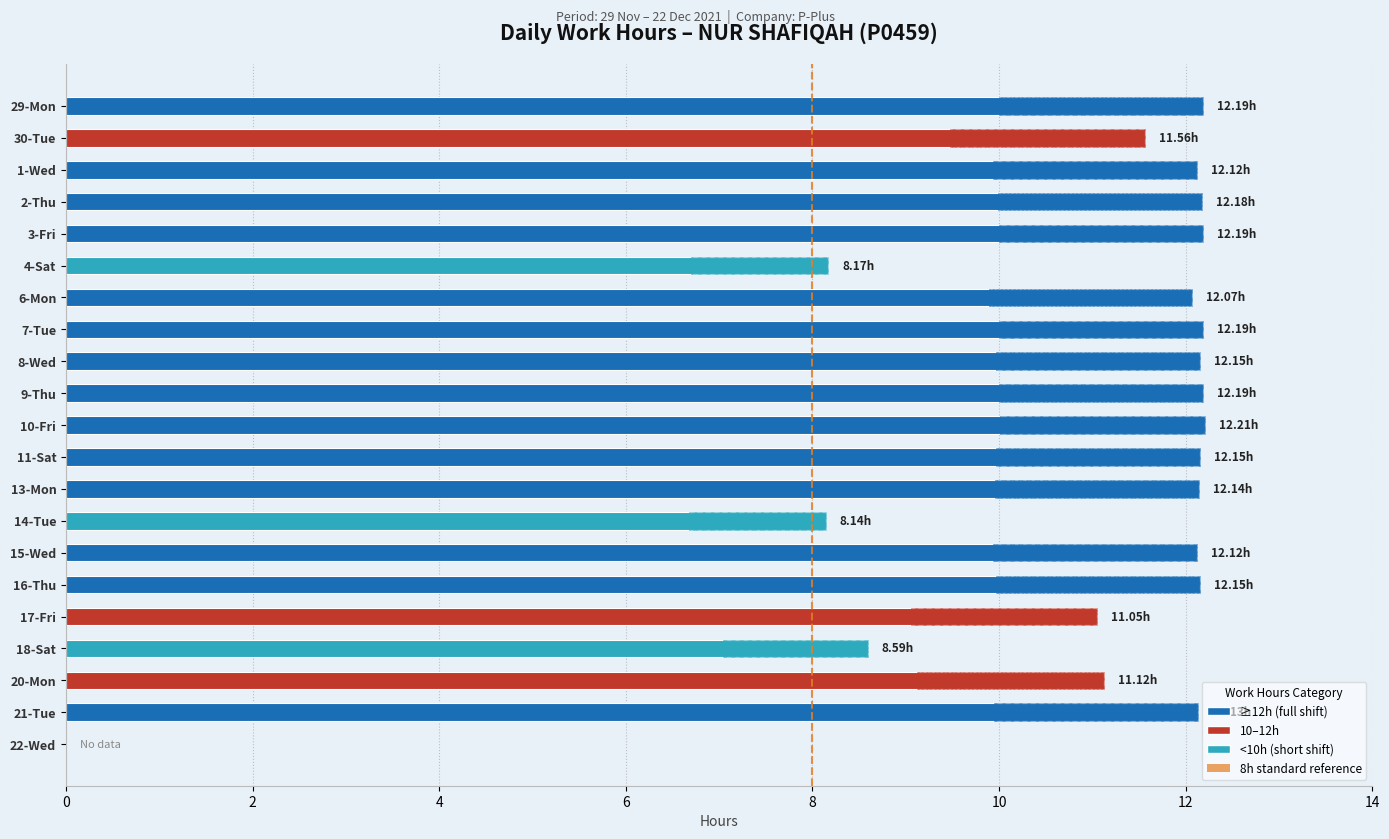

The chart shows a value of 17.6 at 8-Wed. True or false?

False